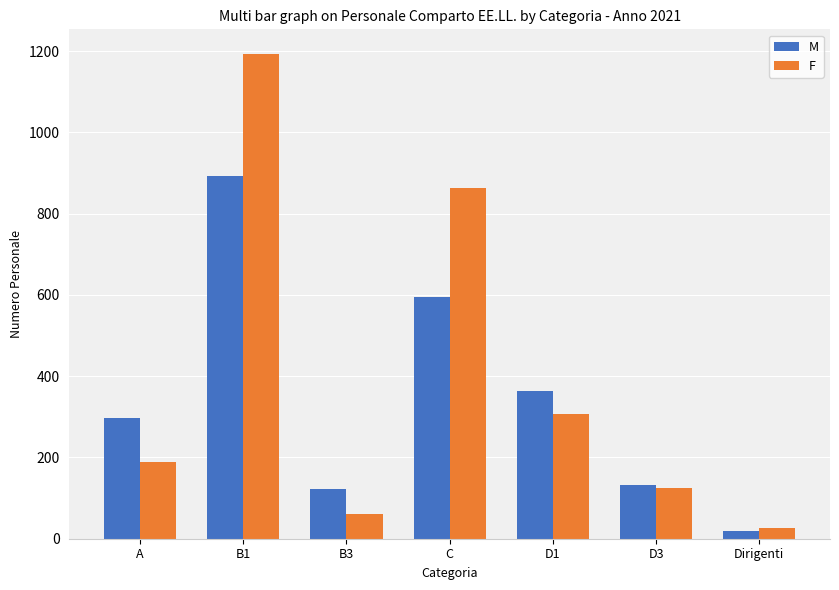

What is the lowest value of the F series?

27